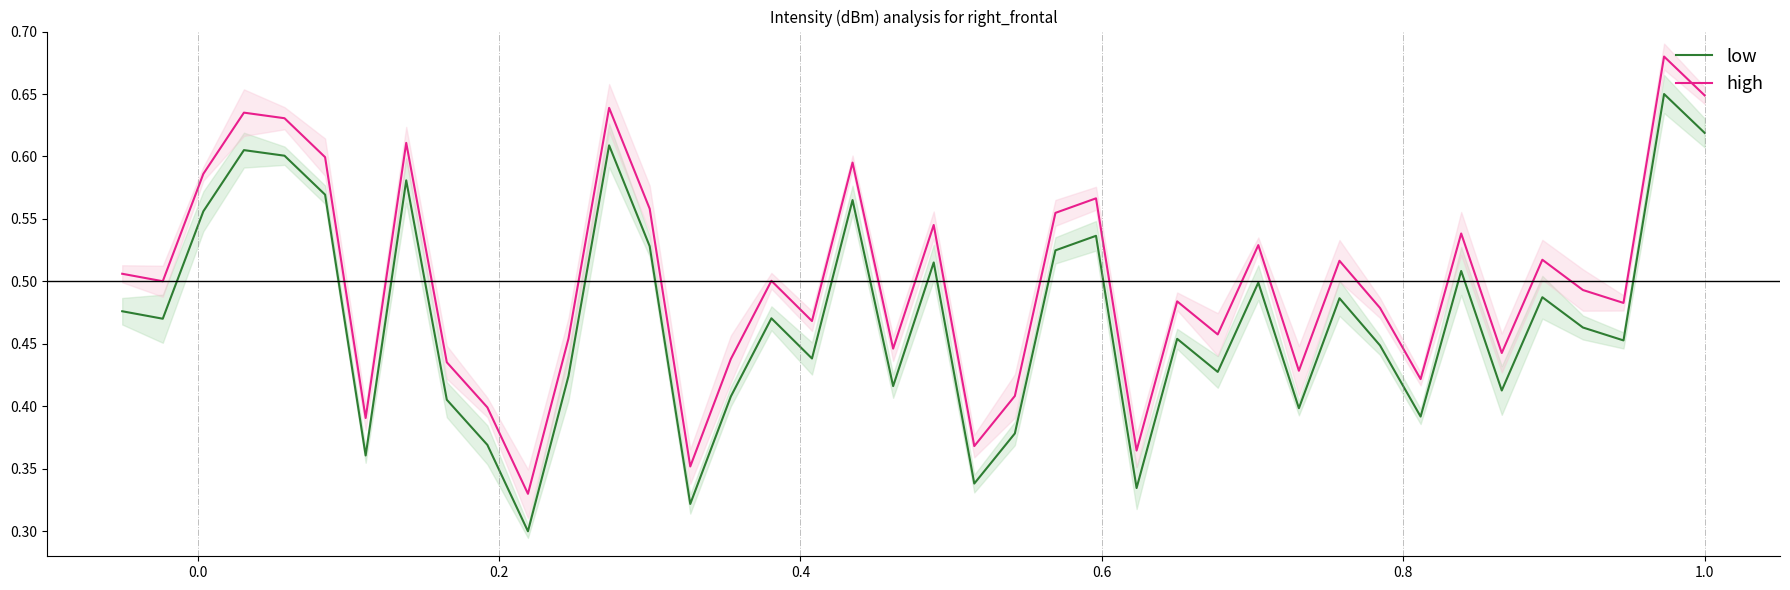

Reading right to left, list all the values displayed in this chart.

low: 0.6	0.6	0.5	0.5	0.5	0.4	0.5	0.4	0.4	0.5	0.4	0.5	0.4	0.5	0.3	0.5	0.5	0.4	0.3	0.5	0.4	0.6	0.4	0.5	0.4	0.3	0.5	0.6	0.4	0.3	0.4	0.4	0.6	0.4	0.6	0.6	0.6	0.6	0.5	0.5
high: 0.6	0.7	0.5	0.5	0.5	0.4	0.5	0.4	0.5	0.5	0.4	0.5	0.5	0.5	0.4	0.6	0.6	0.4	0.4	0.5	0.4	0.6	0.5	0.5	0.4	0.4	0.6	0.6	0.5	0.3	0.4	0.4	0.6	0.4	0.6	0.6	0.6	0.6	0.5	0.5